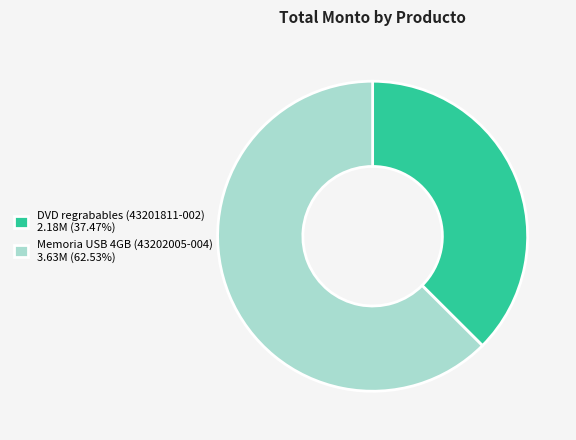

What is the ratio of the value at DVD regrabables (43201811-002) 2.18M (37.47%) to the value at Memoria USB 4GB (43202005-004) 3.63M (62.53%)?

0.6